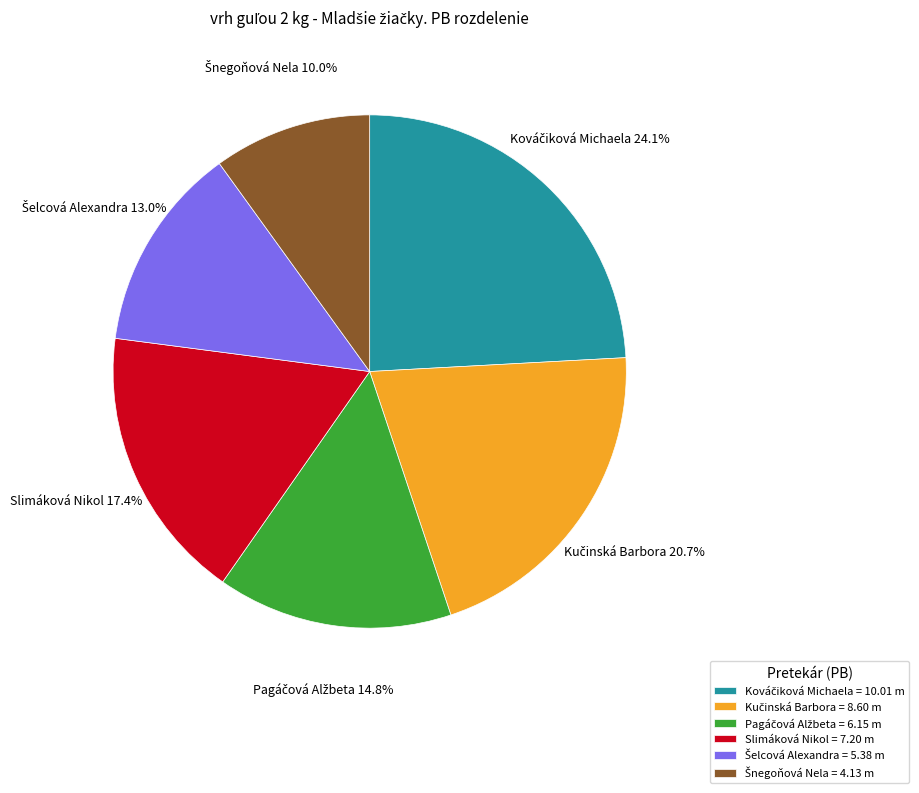

Does any single category account for the majority?

No